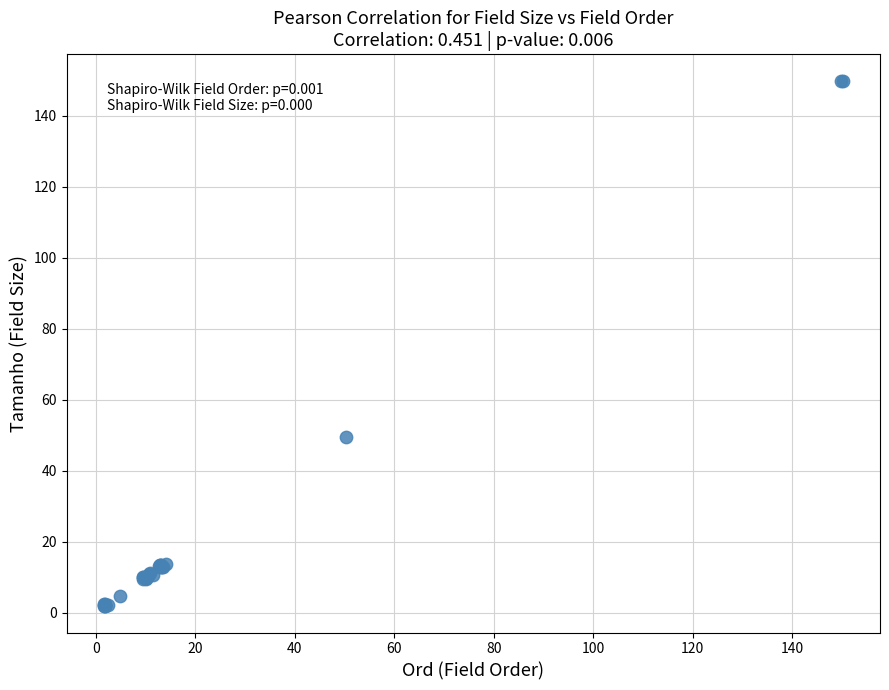

What Y value in the scatter plot is closest to 75?

49.4